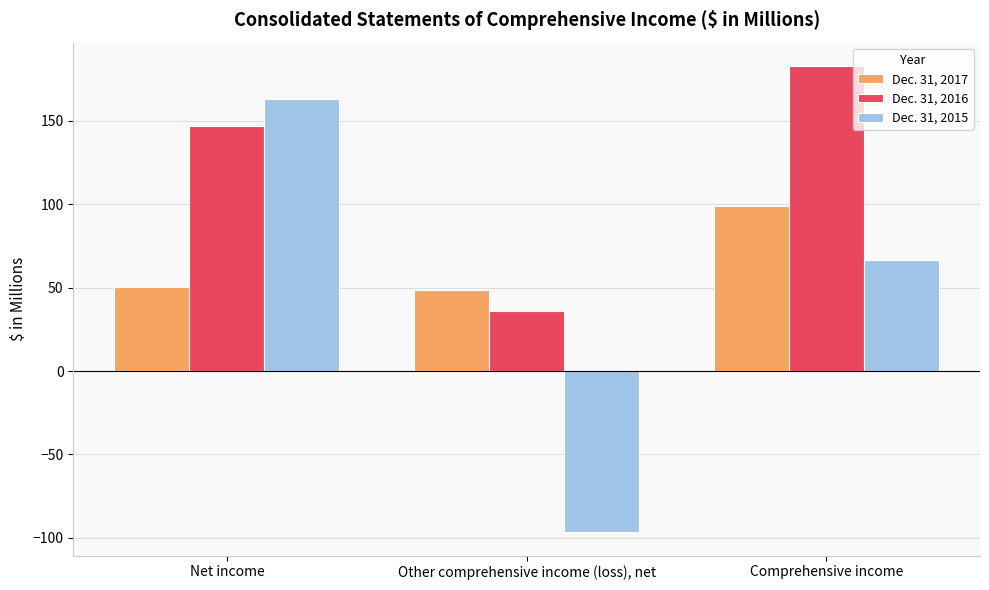

What is the difference between the Dec. 31, 2016 values at Other comprehensive income (loss), net and Net income?

110.5